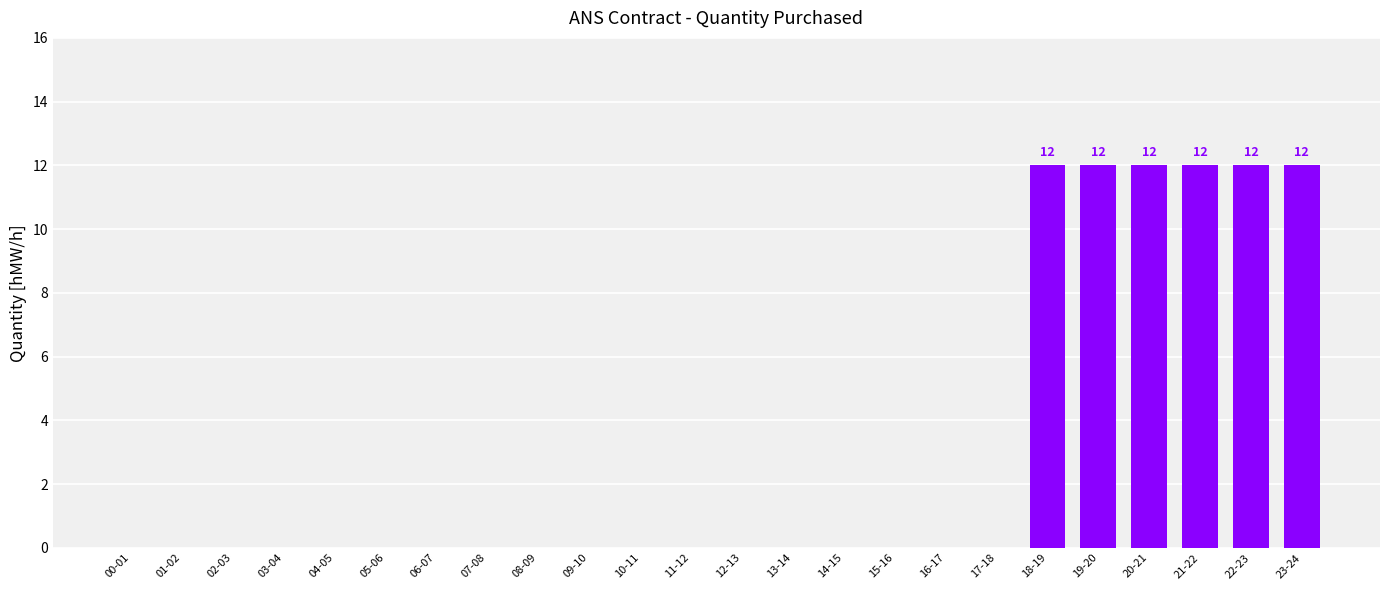

Is it true that the value at 08-09 is 0?

True